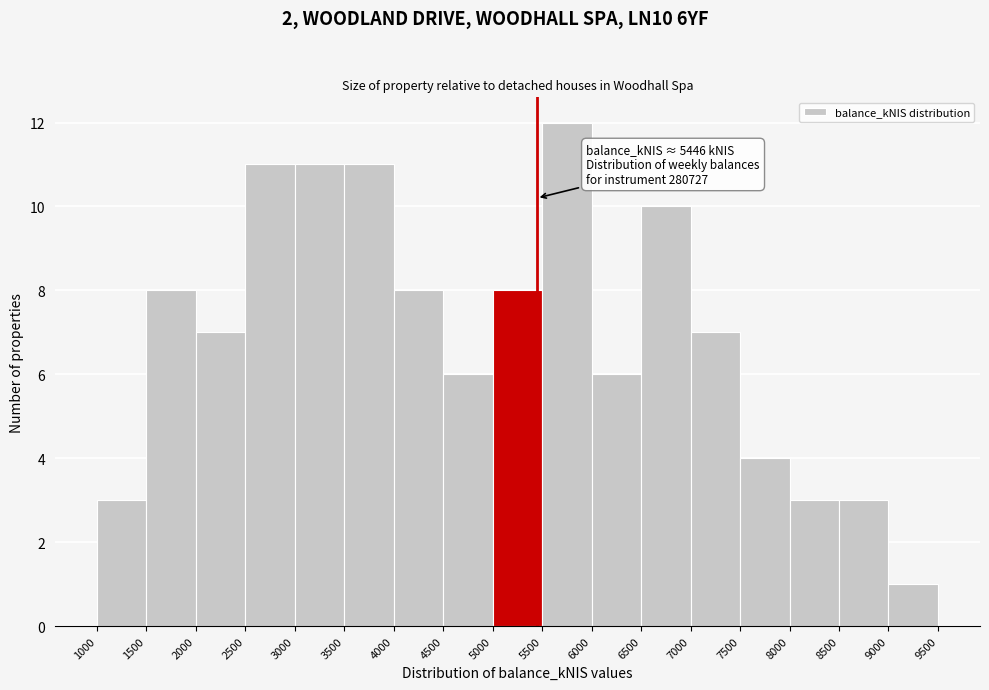

Which range on the x-axis has the tallest bar?

5500 to 6000